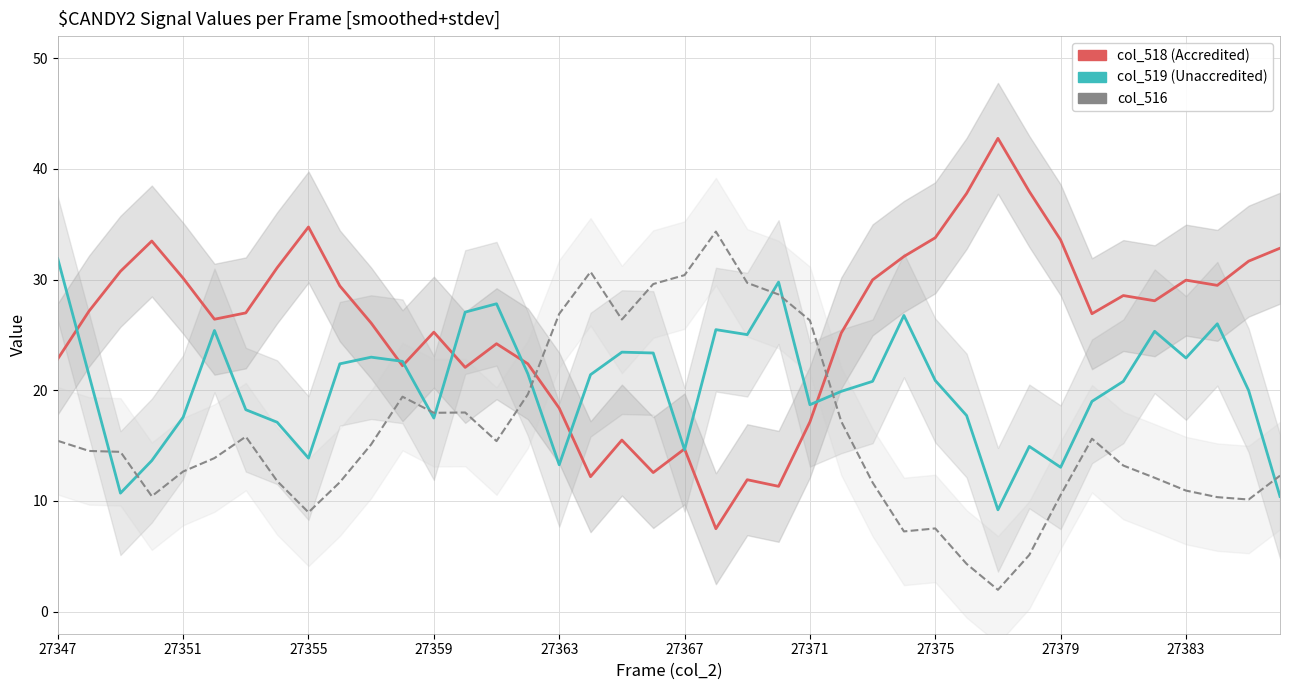

Rank the categories by col_519 value from highest to lowest.

27347, 23, 14, 13, 27, 37, 21, 27367, 35, 22, 18, 19, 10, 36, 11, 27383, 15, 17, 27351, 28, 26, 34, 38, 25, 33, 24, 27371, 29, 27363, 12, 27375, 31, 20, 27379, 27359, 16, 32, 27355, 39, 30